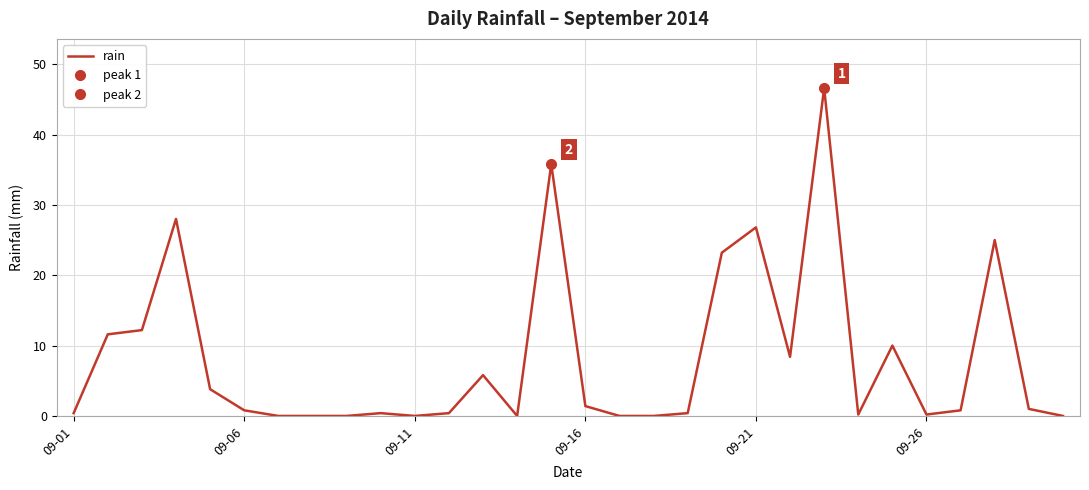

Where is the data nearest to the value 23?

19